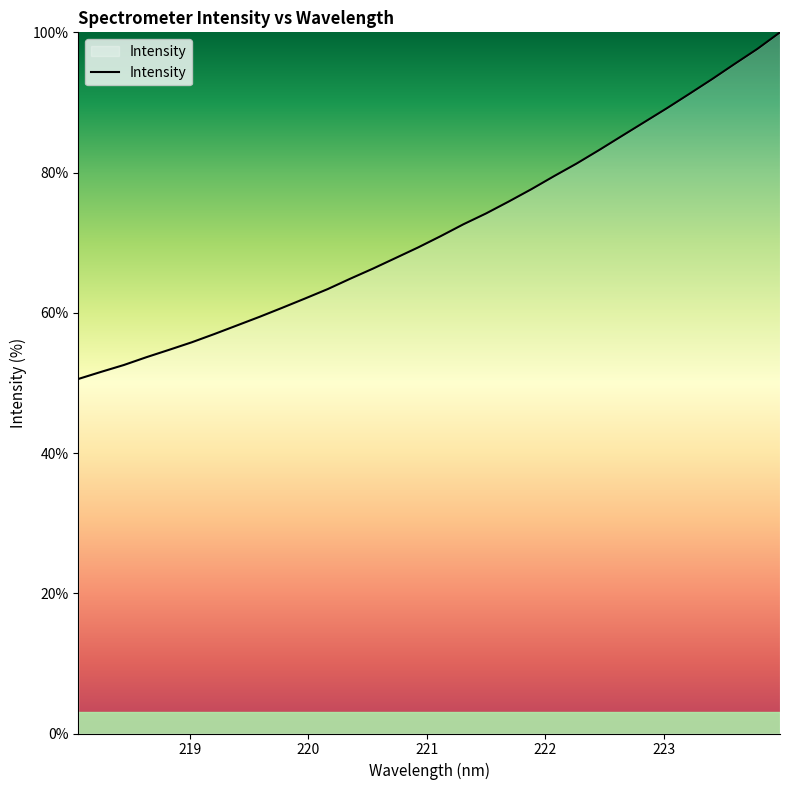

What is the difference between the maximum and minimum values?

49.4